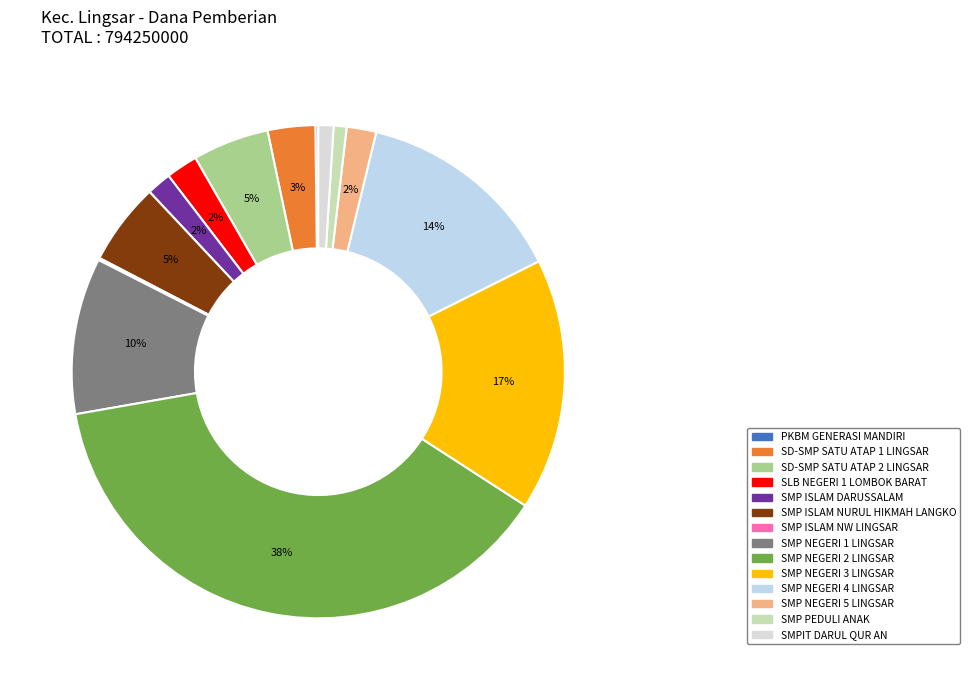

What is the change in value from SLB NEGERI 1 LOMBOK BARAT to SMP ISLAM NURUL HIKMAH LANGKO?

+26250000